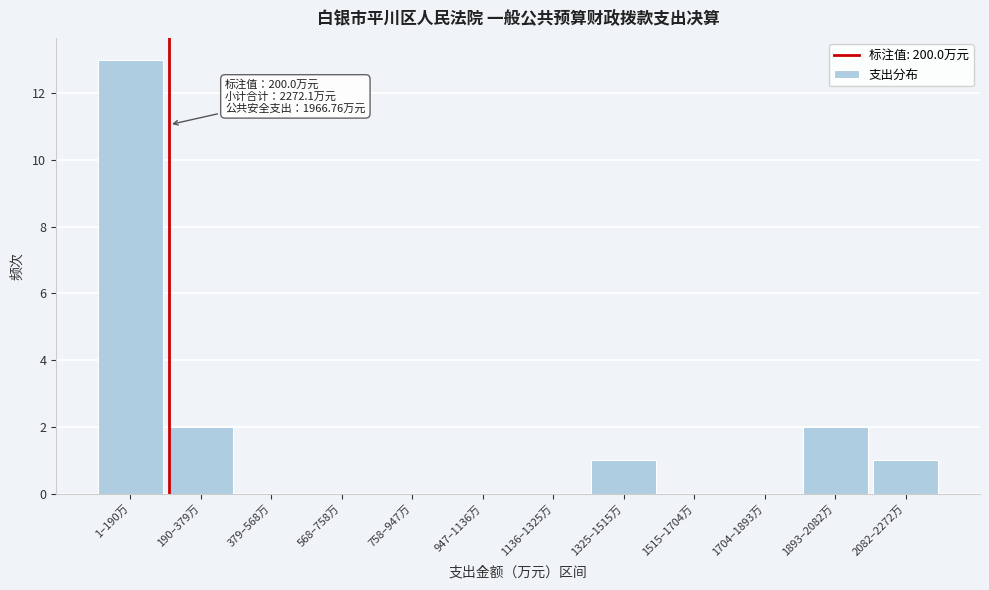

Reading left to right, what are all the values shown in this chart?

1–190万=13	190–379万=2	379–568万=0	568–758万=0	758–947万=0	947–1136万=0	1136–1325万=0	1325–1515万=1	1515–1704万=0	1704–1893万=0	1893–2082万=2	2082–2272万=1